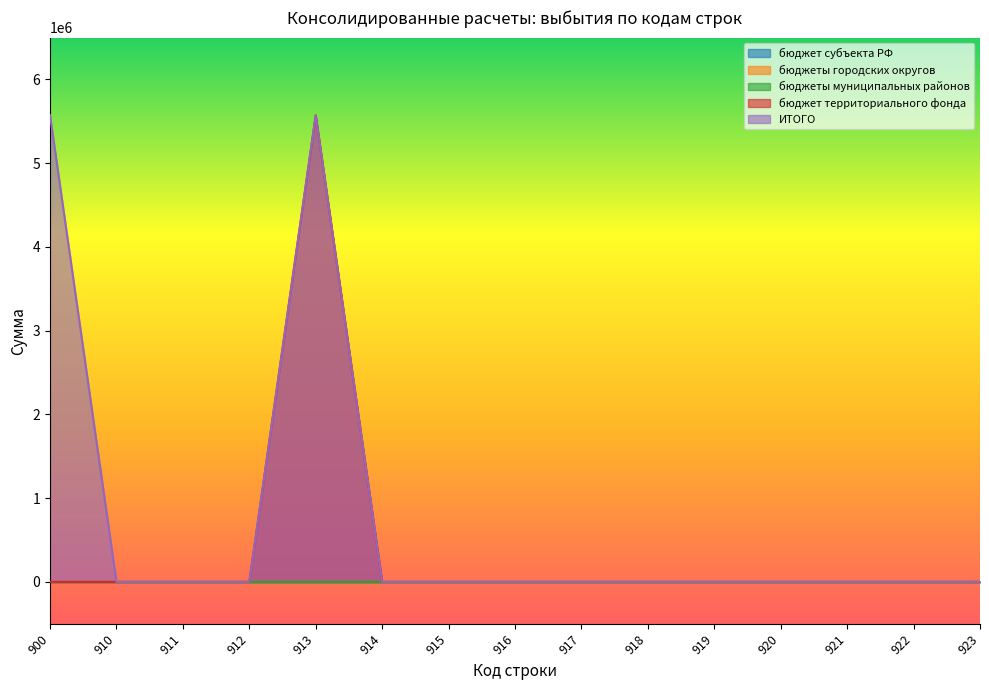

True or false: бюджеты муниципальных районов and бюджет территориального фонда intersect in this chart.

False